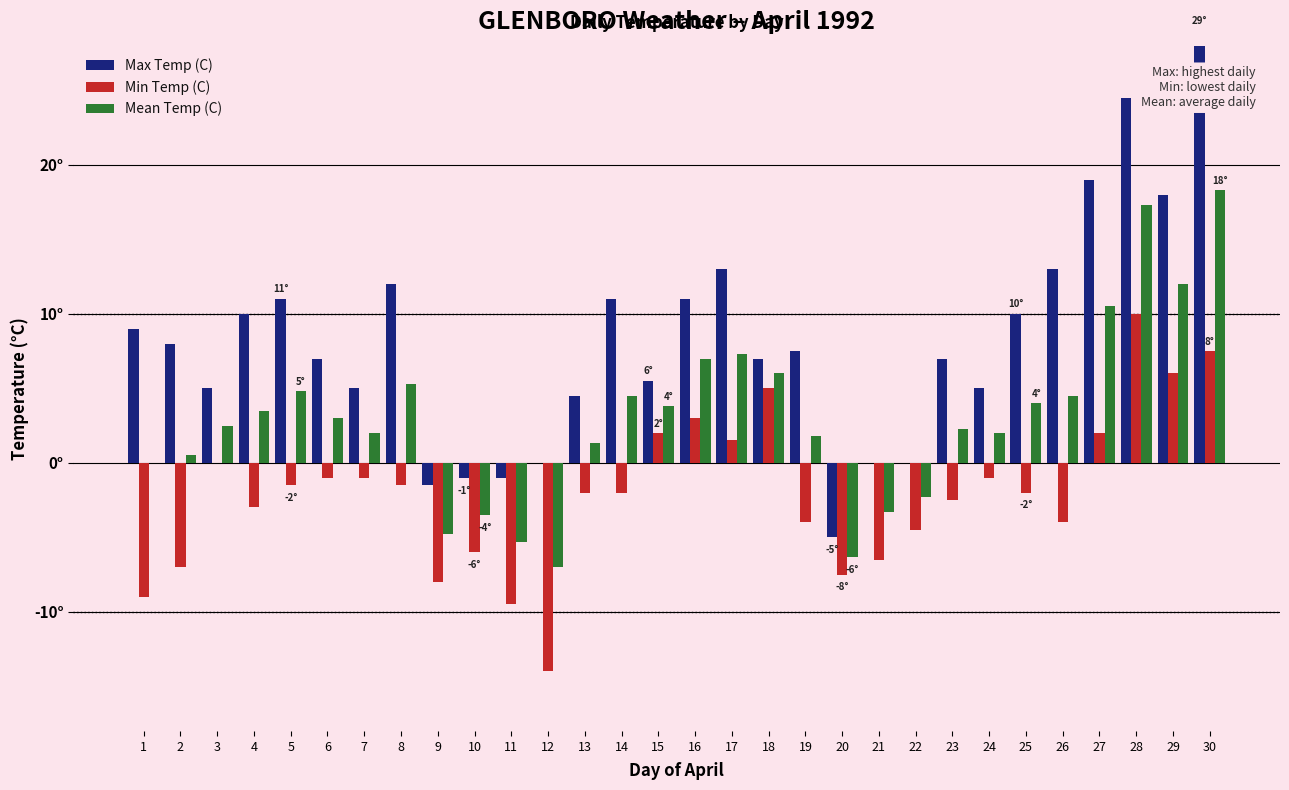

What are all the series names shown in the legend?

Max Temp (C), Min Temp (C), Mean Temp (C)